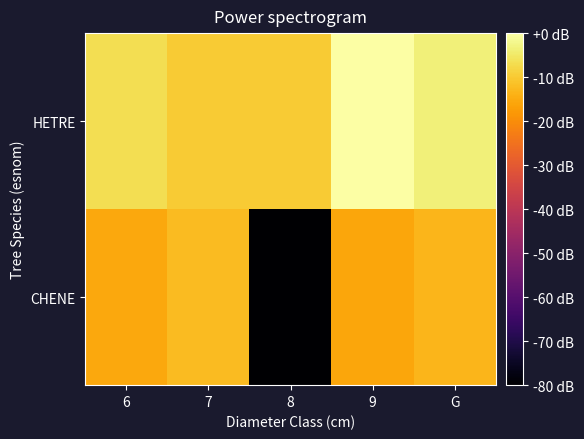

Which series changed the most between 6 and 9?

HETRE